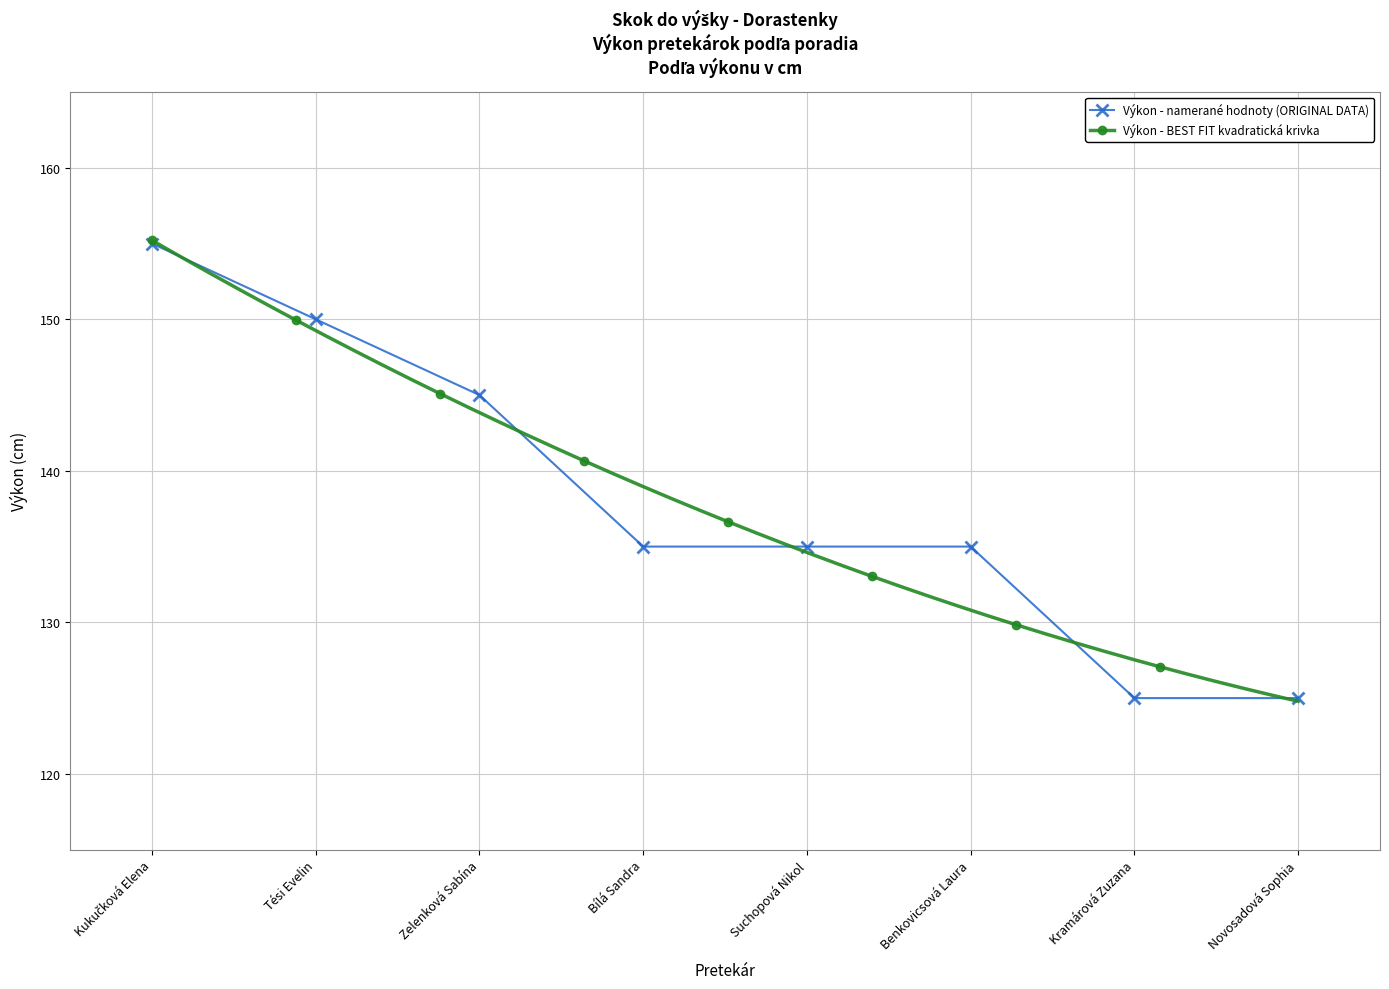

Is it true that Výkon - namerané hodnoty (ORIGINAL DATA) equals 135 at Suchopová Nikol?

True